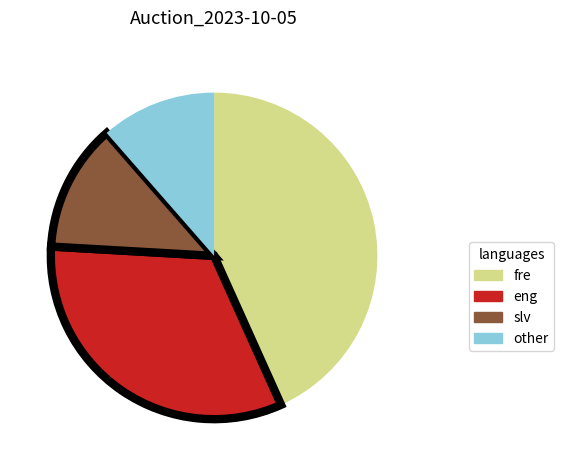

Which slice is the largest?

fre